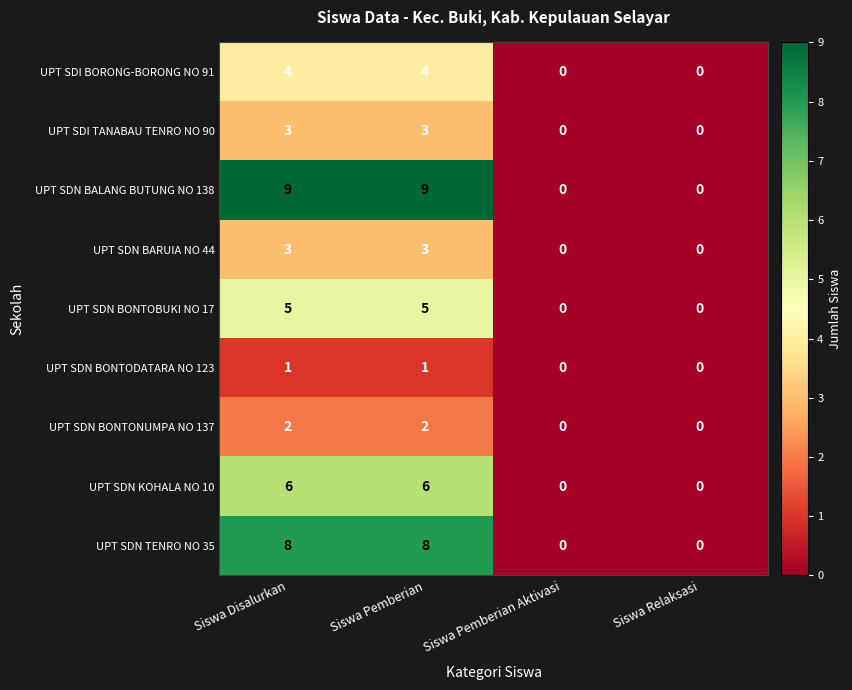

What is the sum of all UPT SDN BALANG BUTUNG NO 138 values?

18